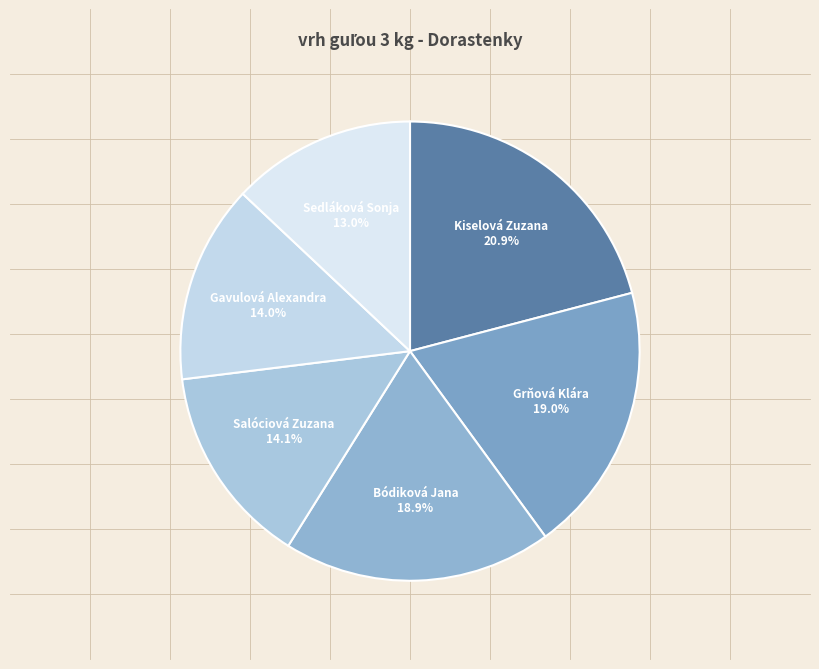

To the nearest percent, what is the difference between the Sedláková Sonja and Gavulová Alexandra slice percentages?

1%